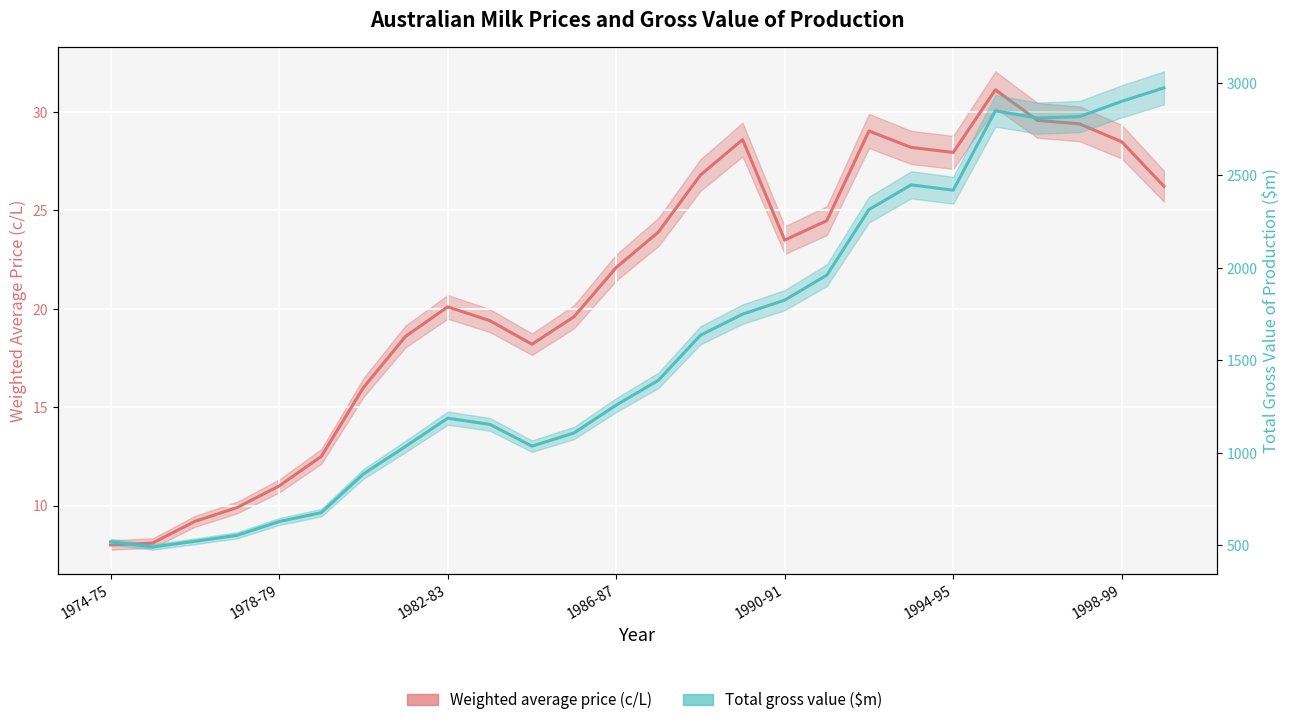

True or false: Weighted average price (c/L) and Total gross value ($m) cross at least once.

False